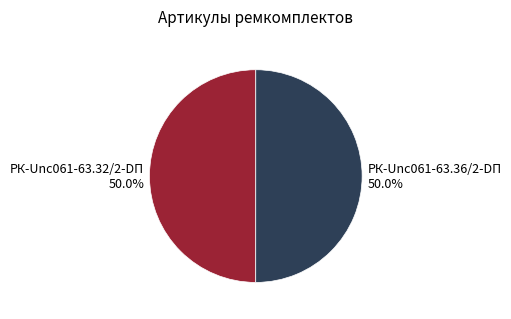

Is the sum of РК-Unc061-63.32/2-DП 50.0% and РК-Unc061-63.36/2-DП 50.0% greater than half?

Yes